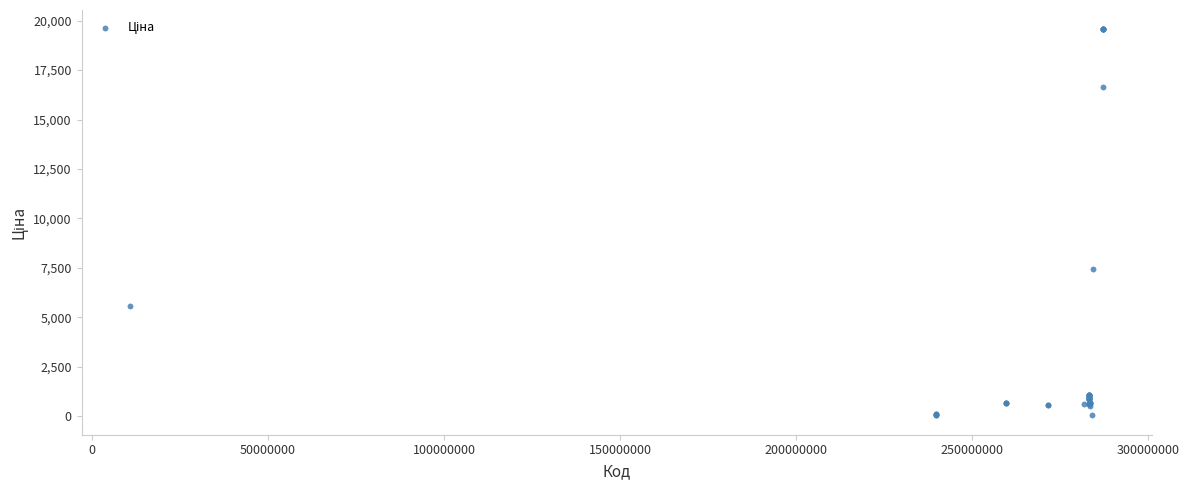

What Y value in the scatter plot is closest to 9798?

7444.6